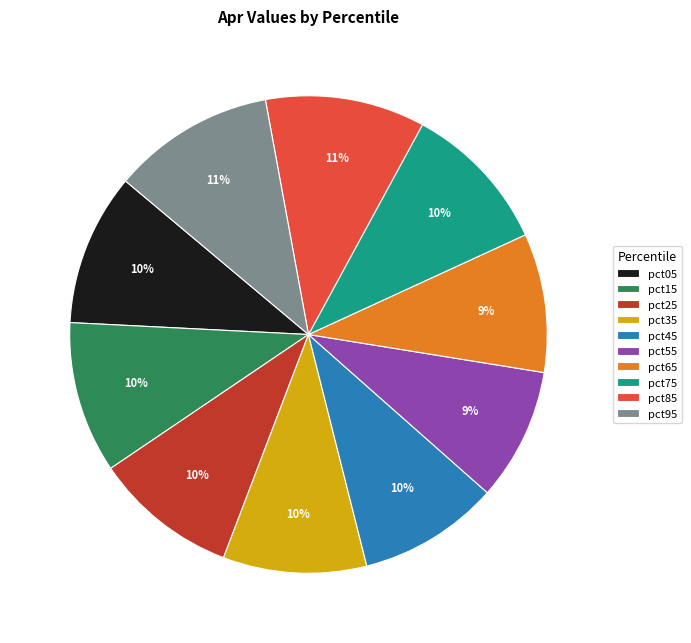

Combined, do pct25 and pct05 account for over 50%?

No